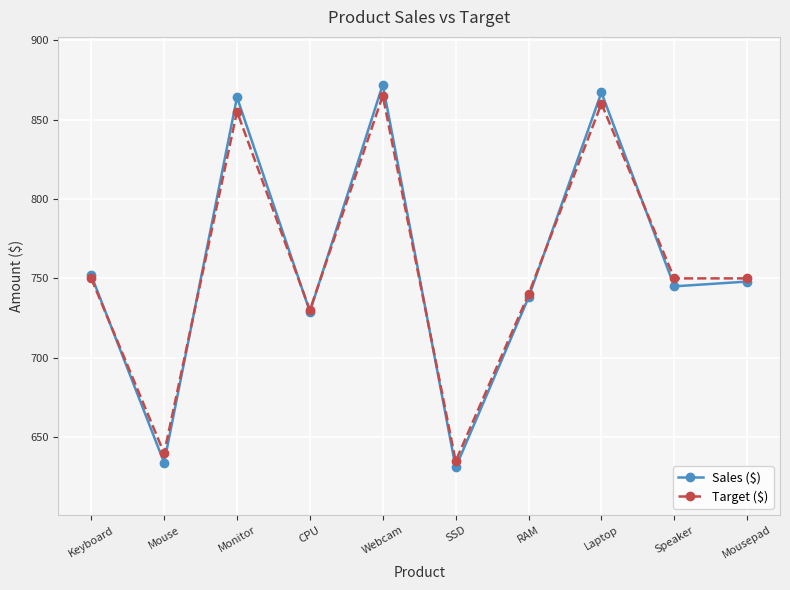

What is the difference between the Target ($) values at SSD and RAM?

105